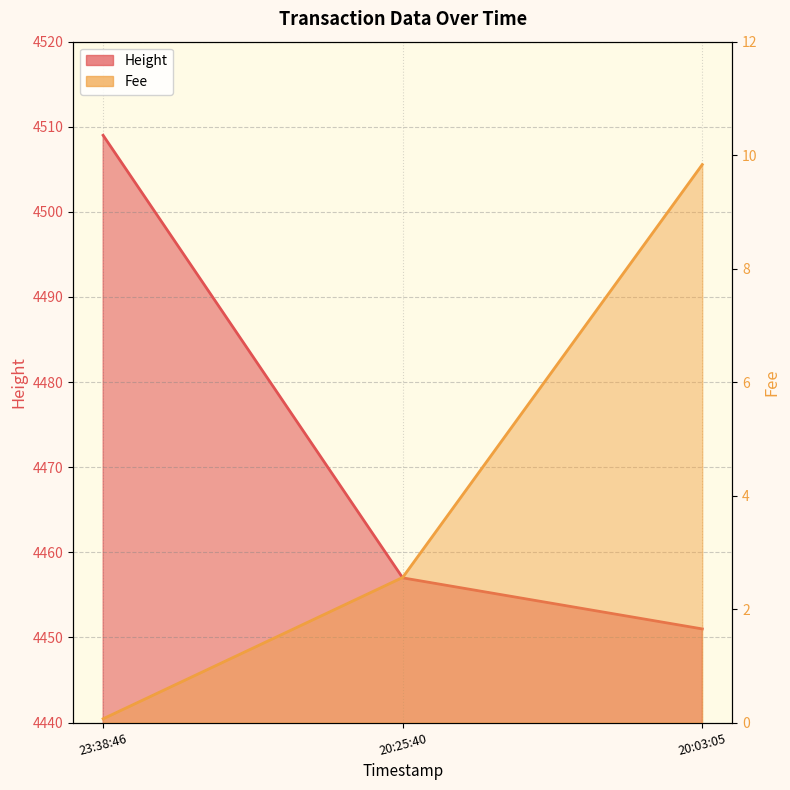

What is the label of the 1st point from the right?

20:03:05